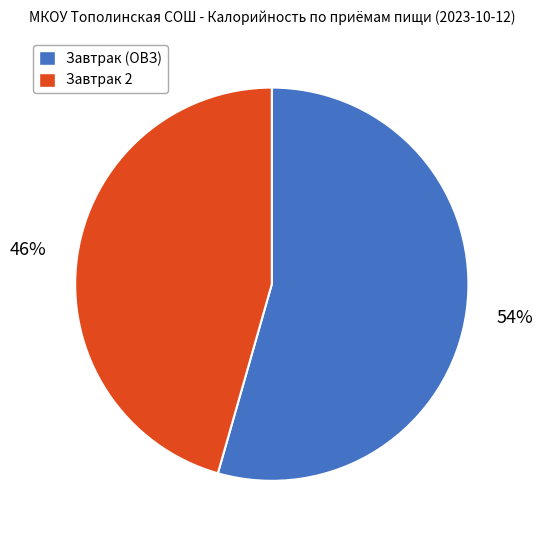

Does Завтрак (ОВЗ) account for over 50% of the chart?

Yes